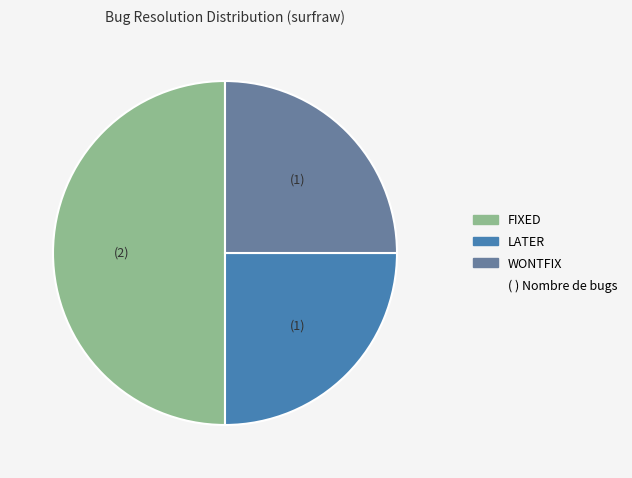

Count the number of slices in the pie.

3